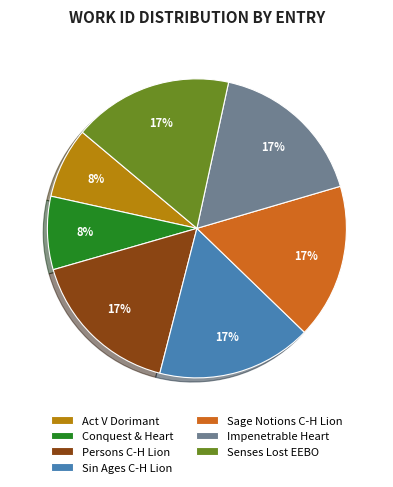

What is the ratio of the value at Act V Dorimant to the value at Sage Notions C-H Lion?

0.5